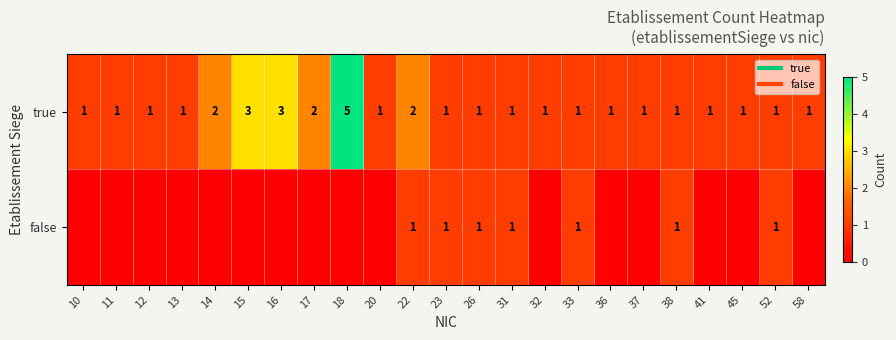

What is the maximum value shown in the chart?

5